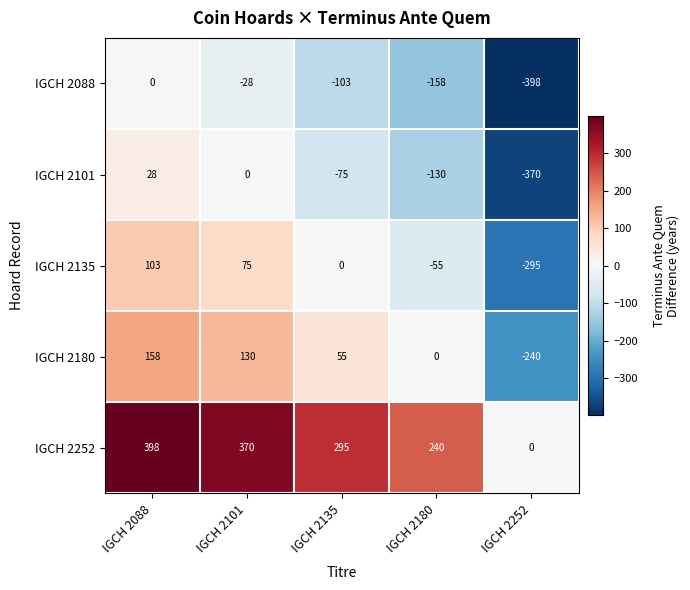

True or false: IGCH 2101 has a value of 28 at IGCH 2088.

True